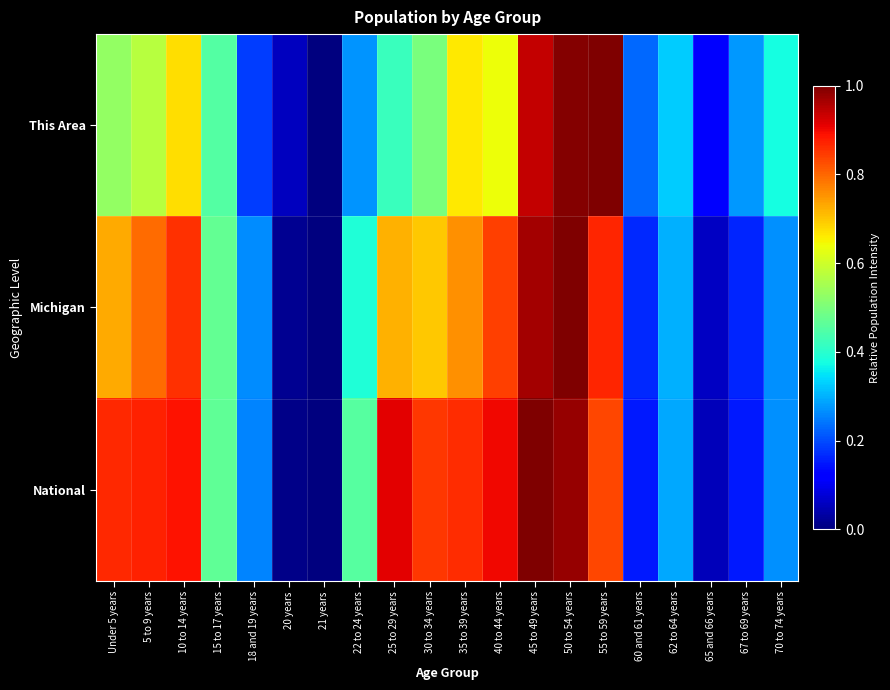

Reading left to right, transcribe all the data shown in this chart.

This Area: Under 5 years=0.5	5 to 9 years=0.6	10 to 14 years=0.7	15 to 17 years=0.5	18 and 19 years=0.2	20 years=0.1	21 years=0.0	22 to 24 years=0.3	25 to 29 years=0.4	30 to 34 years=0.5	35 to 39 years=0.7	40 to 44 years=0.6	45 to 49 years=0.9	50 to 54 years=1.0	55 to 59 years=1.0	60 and 61 years=0.2	62 to 64 years=0.3	65 and 66 years=0.1	67 to 69 years=0.3	70 to 74 years=0.4
Michigan: Under 5 years=0.7	5 to 9 years=0.8	10 to 14 years=0.9	15 to 17 years=0.5	18 and 19 years=0.3	20 years=0.0	21 years=0.0	22 to 24 years=0.4	25 to 29 years=0.7	30 to 34 years=0.7	35 to 39 years=0.8	40 to 44 years=0.8	45 to 49 years=1.0	50 to 54 years=1.0	55 to 59 years=0.9	60 and 61 years=0.2	62 to 64 years=0.3	65 and 66 years=0.1	67 to 69 years=0.2	70 to 74 years=0.3
National: Under 5 years=0.9	5 to 9 years=0.9	10 to 14 years=0.9	15 to 17 years=0.5	18 and 19 years=0.3	20 years=0.0	21 years=0.0	22 to 24 years=0.5	25 to 29 years=0.9	30 to 34 years=0.9	35 to 39 years=0.9	40 to 44 years=0.9	45 to 49 years=1.0	50 to 54 years=1.0	55 to 59 years=0.8	60 and 61 years=0.2	62 to 64 years=0.3	65 and 66 years=0.1	67 to 69 years=0.2	70 to 74 years=0.3